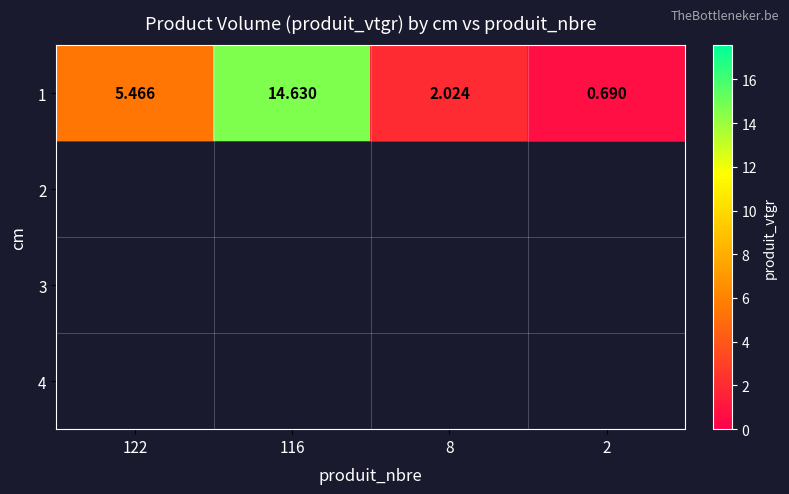

Which category has the highest value across all series?

116